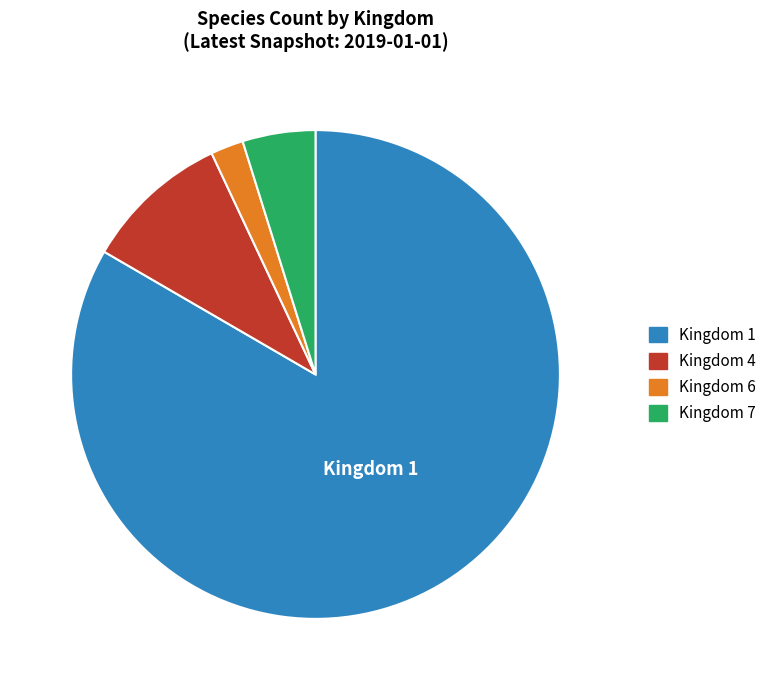

Does any single category account for the majority?

Yes